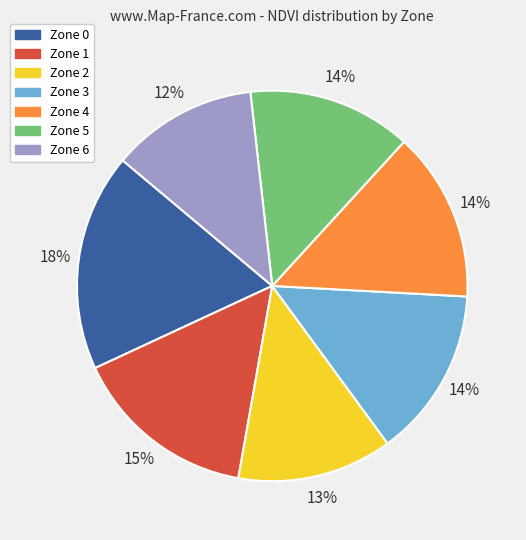

Which slice is the smallest?

Zone 6